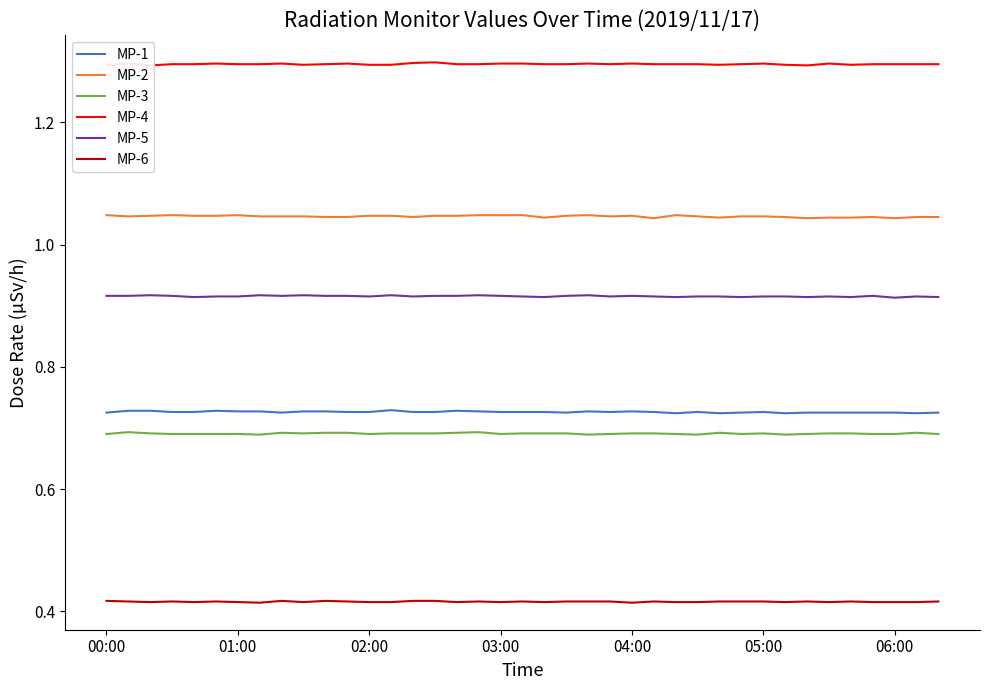

Which category has the highest value across all series?

15